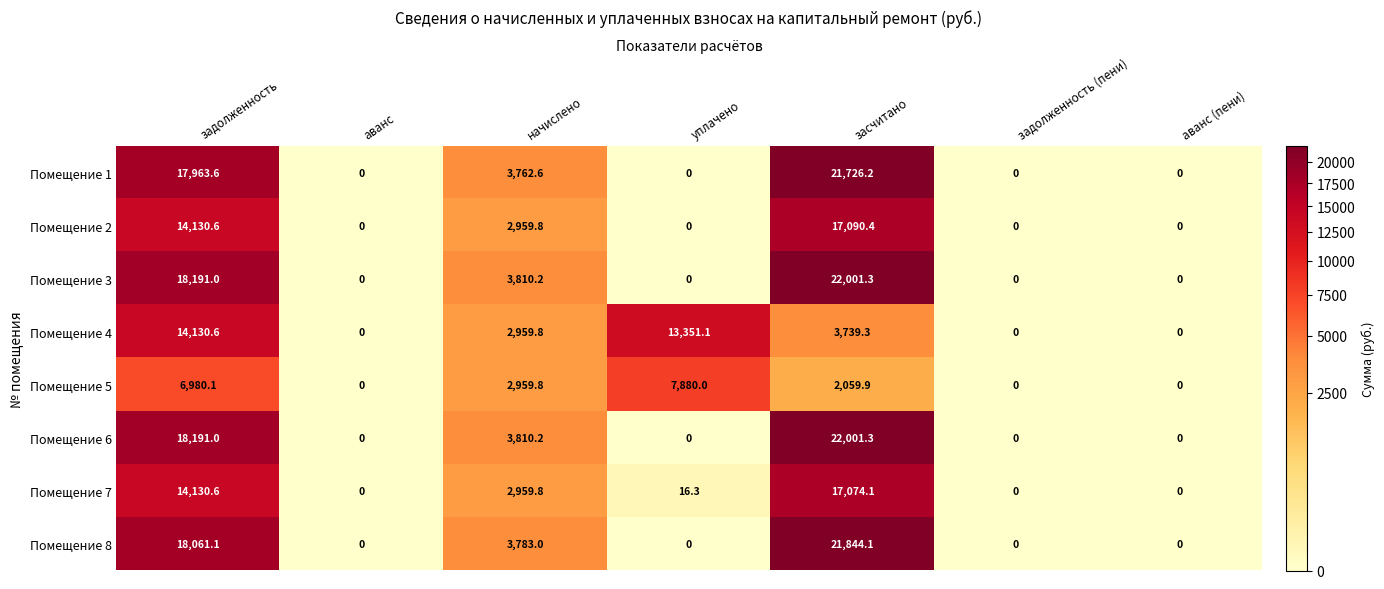

What is the difference between the highest and lowest values at уплачено?

13351.1